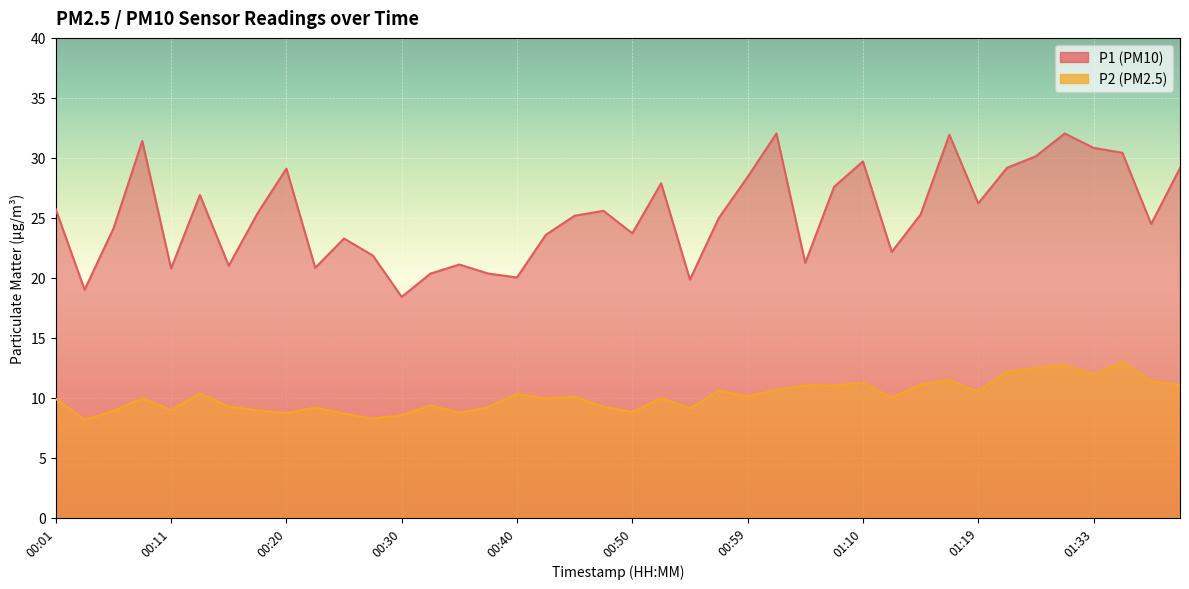

Reading left to right, extract all data points from this chart.

P1: 25.7	19.0	24.1	31.4	20.8	26.9	21.0	25.4	29.1	20.8	23.3	21.9	18.4	20.4	21.1	20.4	20.0	23.6	25.2	25.6	23.7	27.9	19.9	25.0	28.4	32.0	21.2	27.6	29.7	22.1	25.3	31.9	26.2	29.2	30.1	32.0	30.8	30.4	24.5	29.1
P2: 9.9	8.2	8.9	9.9	8.9	10.3	9.3	8.9	8.7	9.2	8.7	8.2	8.6	9.3	8.8	9.2	10.3	9.9	10.1	9.2	8.8	10.0	9.1	10.6	10.1	10.7	11.0	11.0	11.2	10.0	11.1	11.5	10.5	12.2	12.4	12.7	11.9	13.0	11.3	11.1